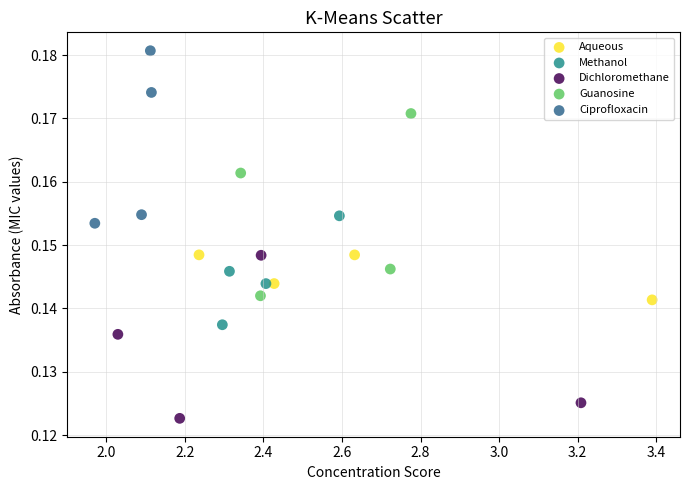

Which series contains the lowest Y value?

Dichloromethane